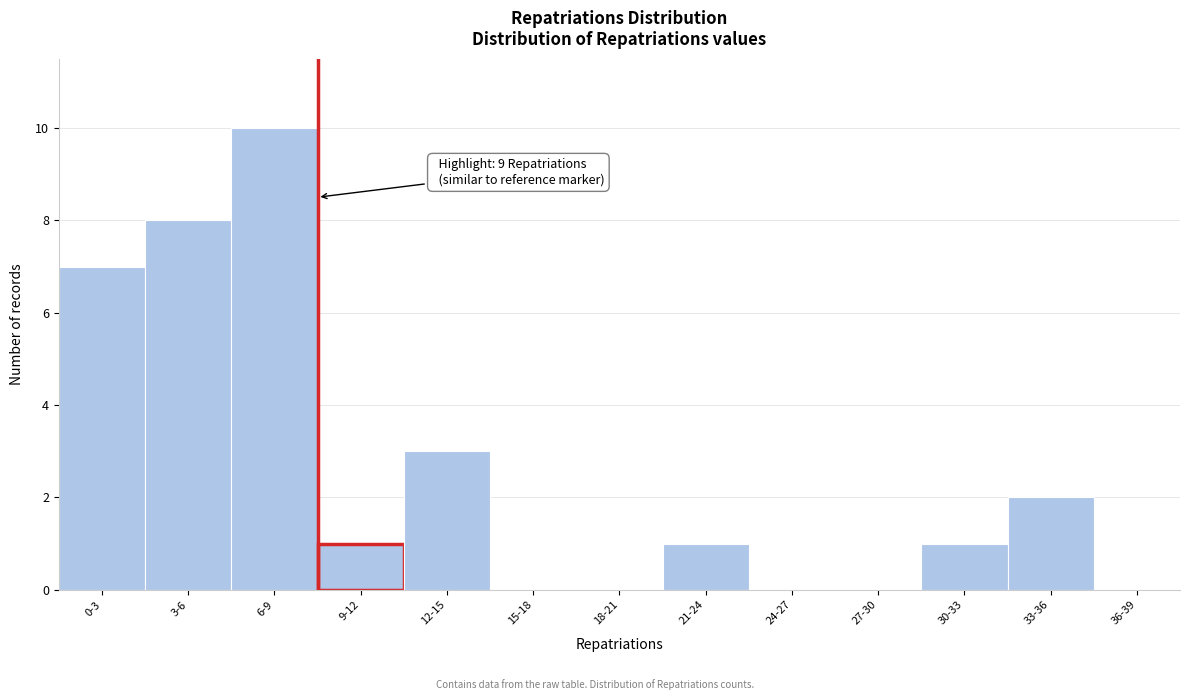

Reading left to right, list all the values displayed in this chart.

0-3=7	3-6=8	6-9=10	9-12=1	12-15=3	15-18=0	18-21=0	21-24=1	24-27=0	27-30=0	30-33=1	33-36=2	36-39=0